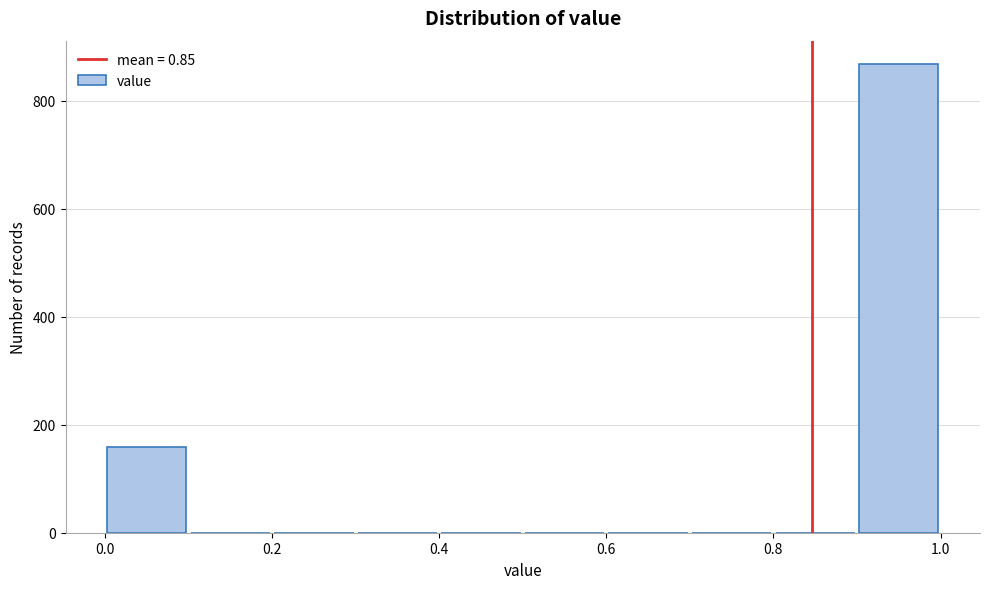

Reading left to right, list every bar in this chart as the range it spans on the x-axis followed by its height. The values are not printed on the chart, so give them approximately, as read against the axis.

0.0 to 0.1: 160
0.1 to 0.2: 0
0.2 to 0.3: 0
0.3 to 0.4: 0
0.4 to 0.5: 0
0.5 to 0.6: 0
0.6 to 0.7: 0
0.7 to 0.8: 0
0.8 to 0.9: 0
0.9 to 1.0: 860